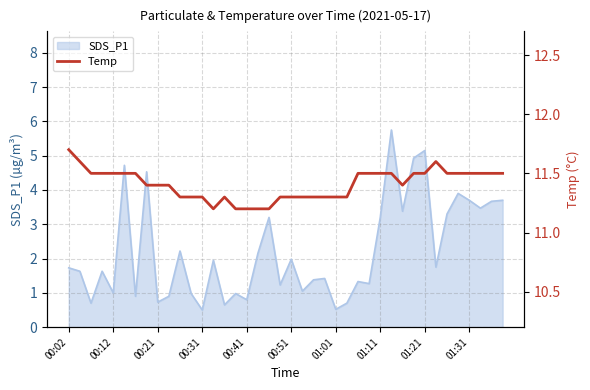

How many lines are shown in the chart?

1